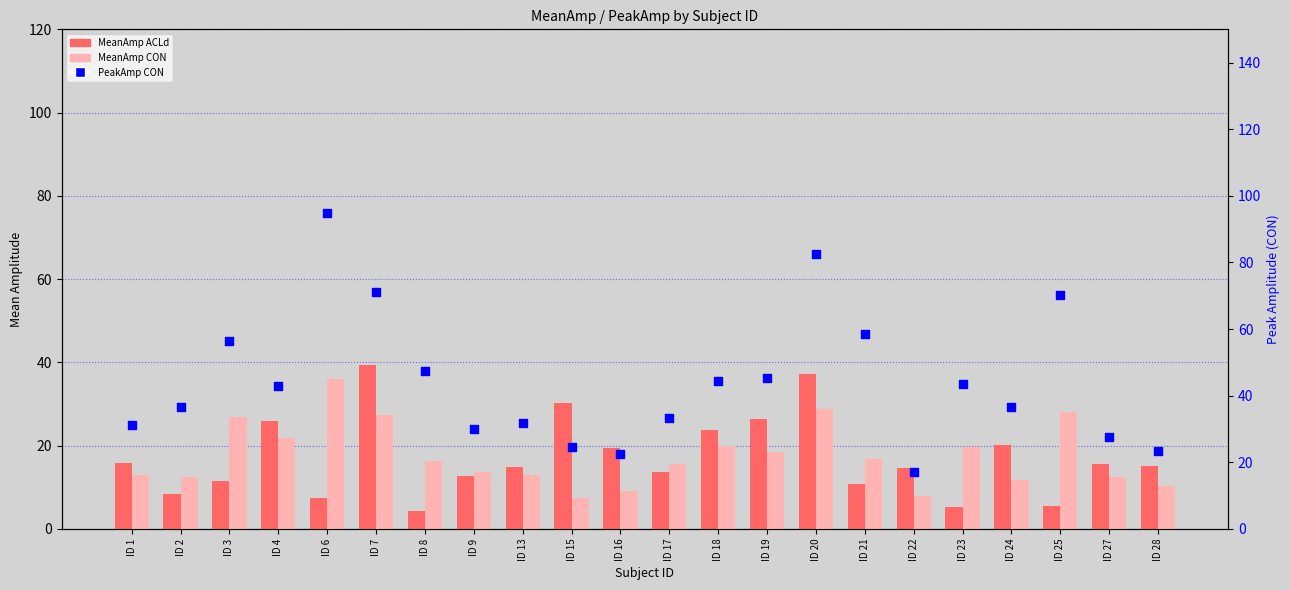

Which series has the largest Y range (max minus min)?

PeakAmp CON